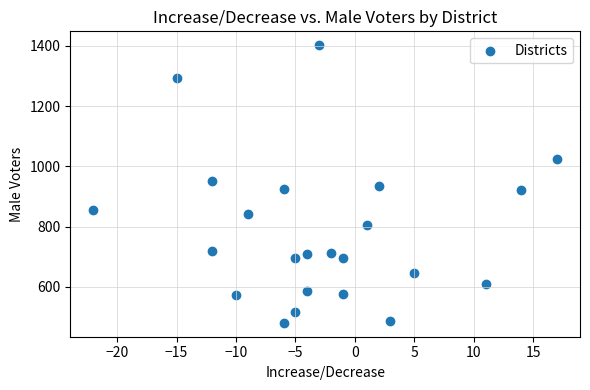

What is the range of X values (max minus min)?

39